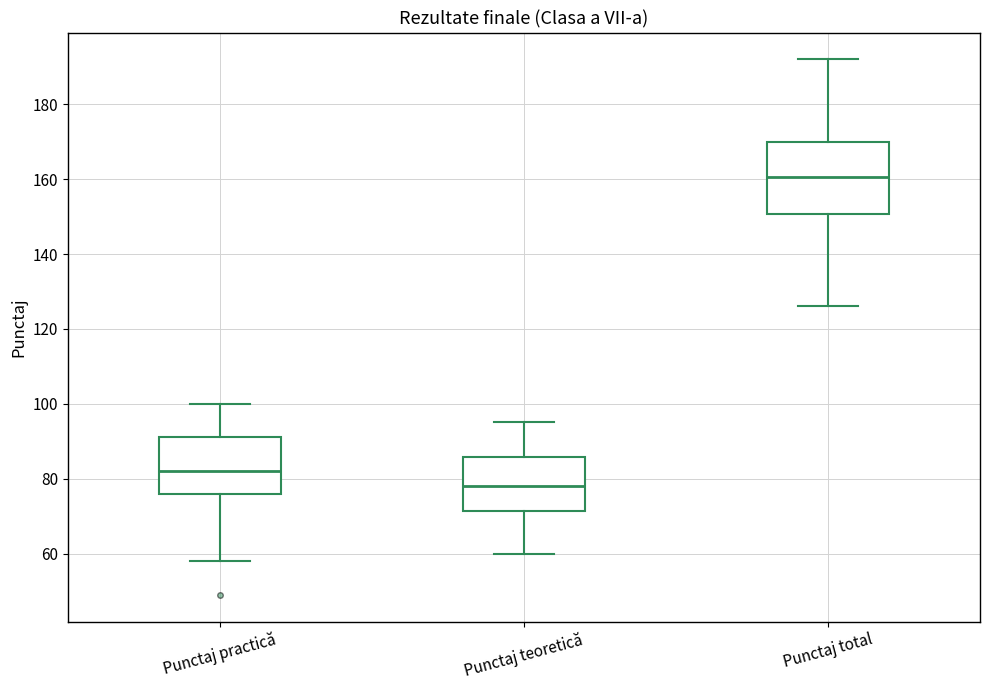

Which box's median line is the highest?

Punctaj total